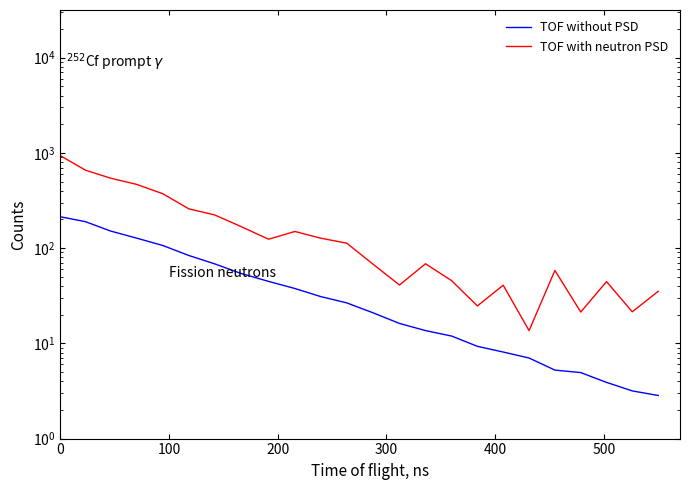

True or false: TOF without PSD and TOF with neutron PSD cross at least once.

False